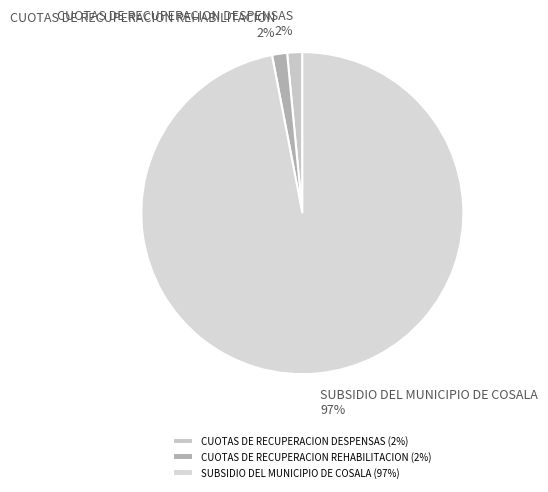

Which category has the biggest portion of the pie?

SUBSIDIO DEL MUNICIPIO DE COSALA